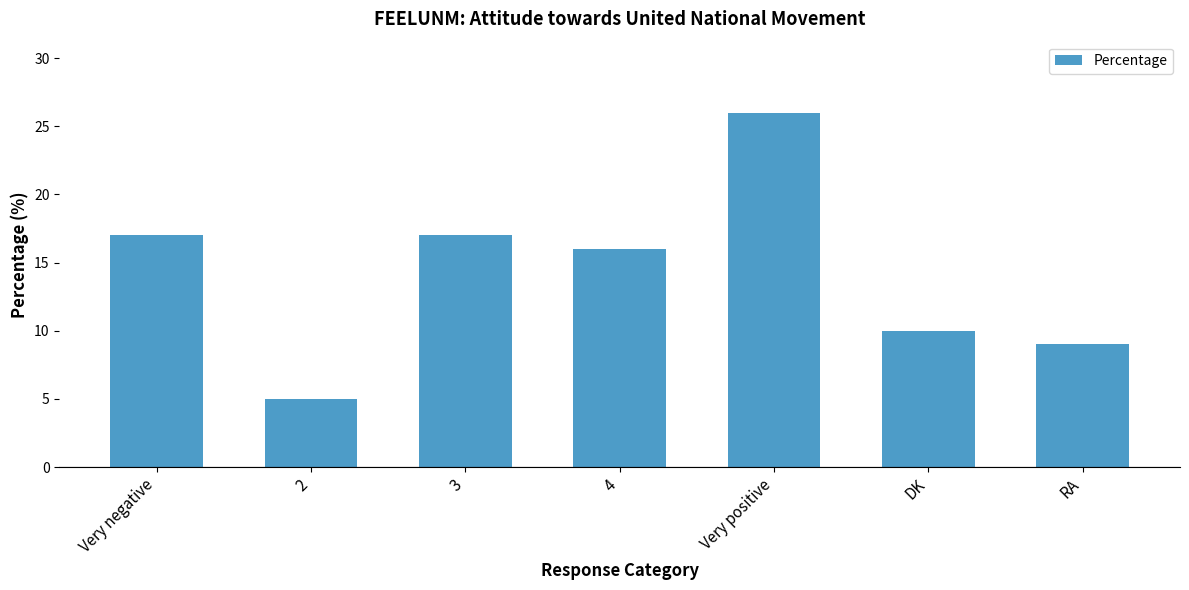

What is the minimum value shown in the chart?

5